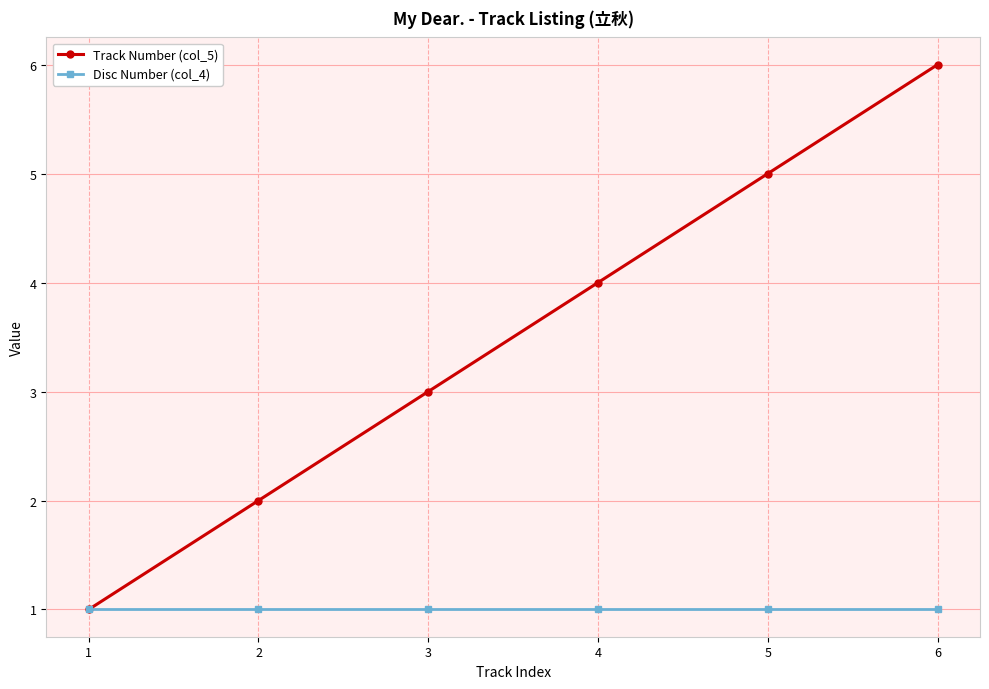

Is it true that Disc Number (col_4) equals 1 at 6?

True